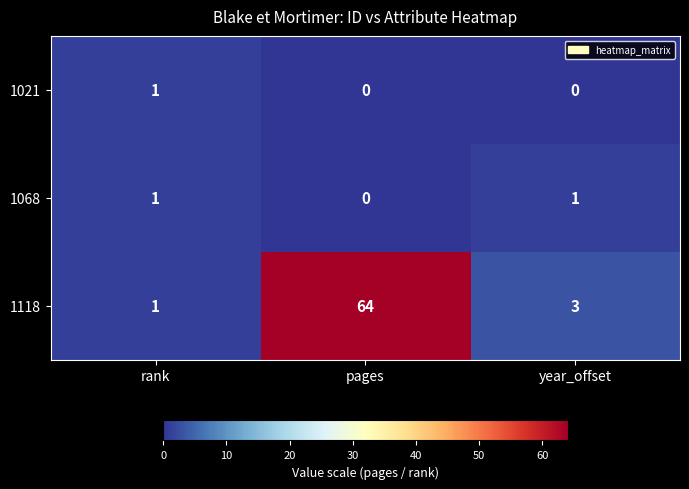

At which label does 1021 reach its peak?

rank